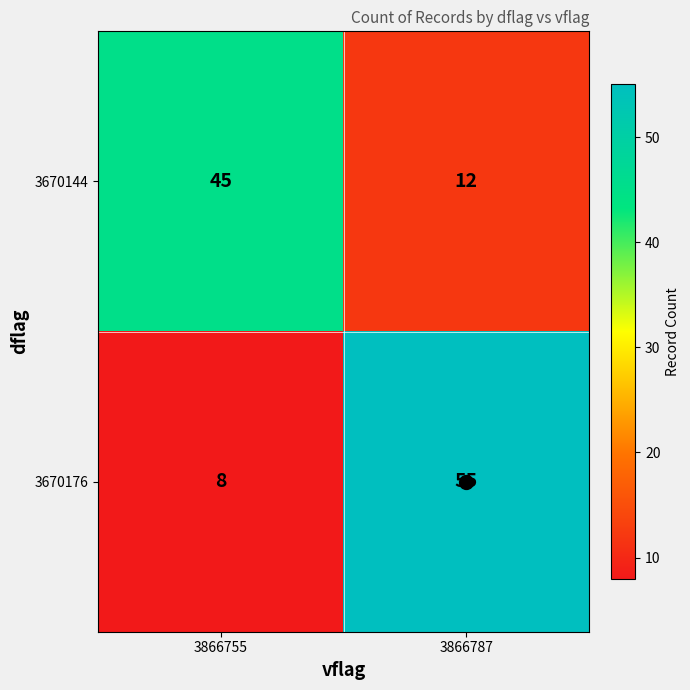

At 3866755, list the series in order from largest to smallest.

3670144, 3670176